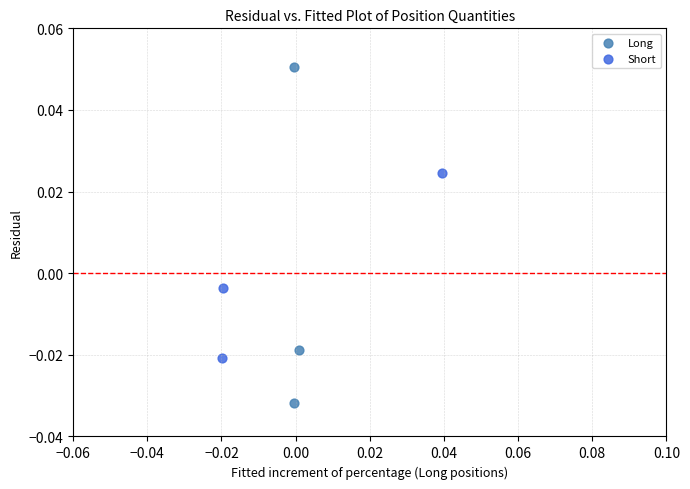

Which series reaches the maximum Y coordinate?

Long